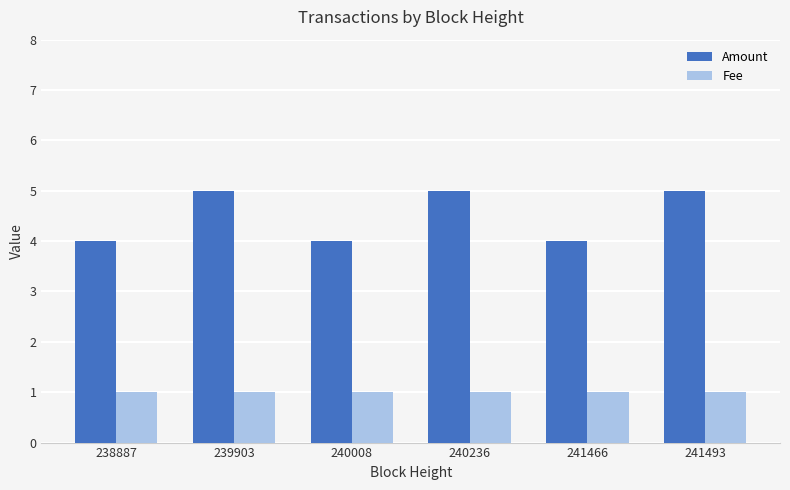

The value of Amount at 241466 is 2. True or false?

False